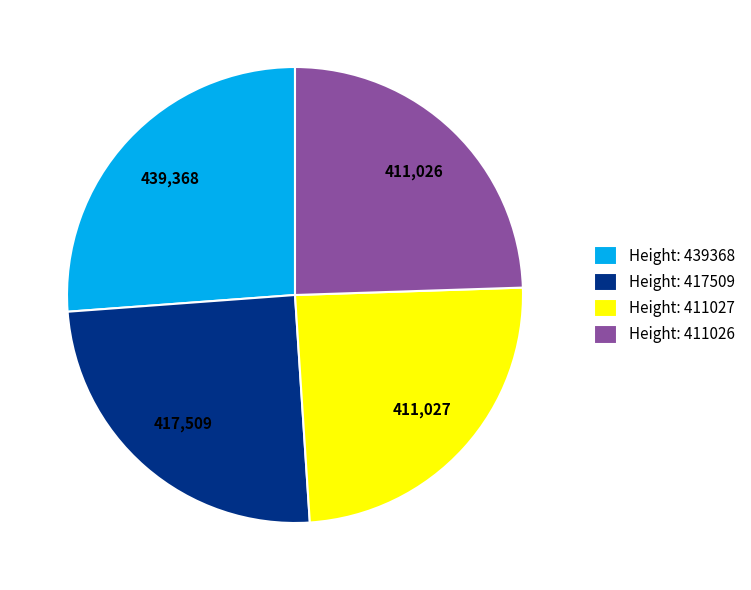

Approximately how many times larger is the value at Height: 411026 compared to Height: 439368?

0.9